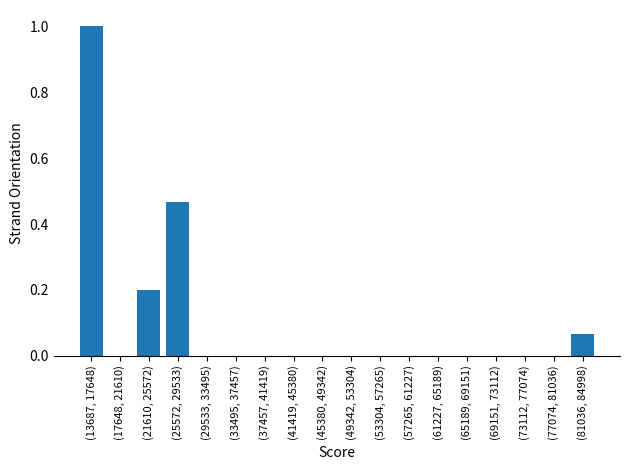

Which label corresponds to the largest value in the chart?

(13687, 17648)